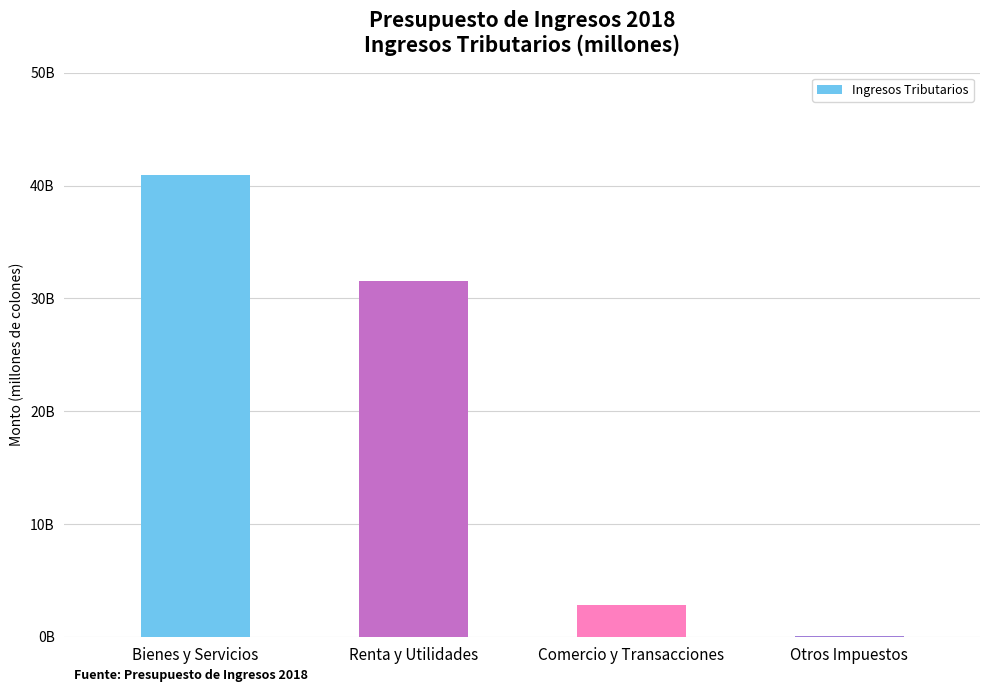

Rank the categories by value from lowest to highest.

Otros Impuestos, Comercio y Transacciones, Renta y Utilidades, Bienes y Servicios